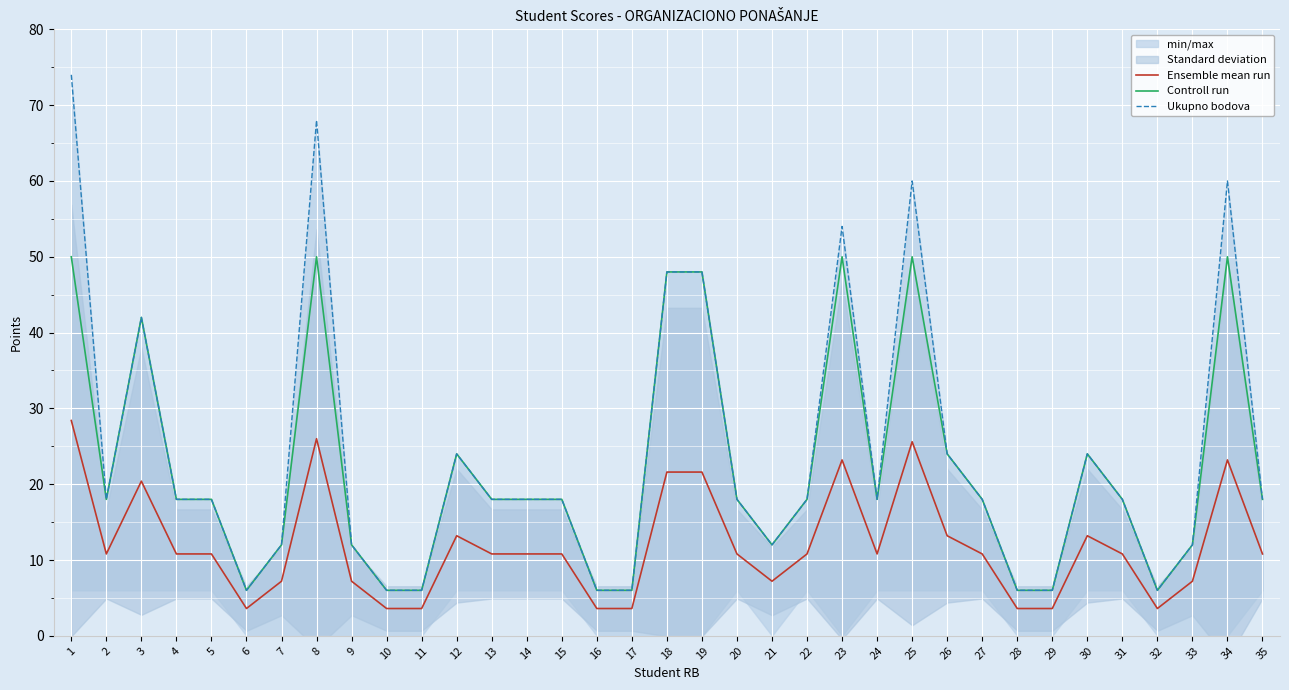

Where is Ukupno bodova nearest to the value 40?

3